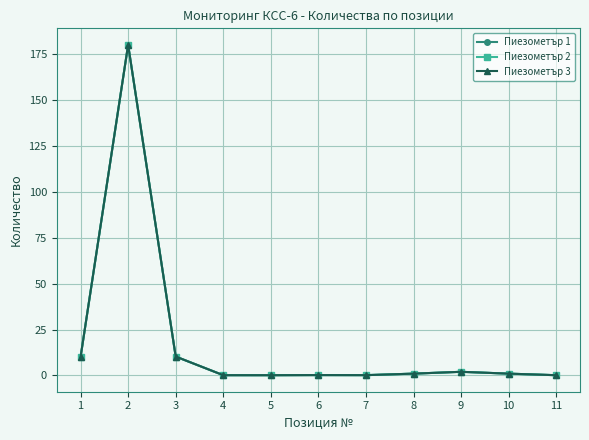

Does the chart have visible grid lines?

Yes